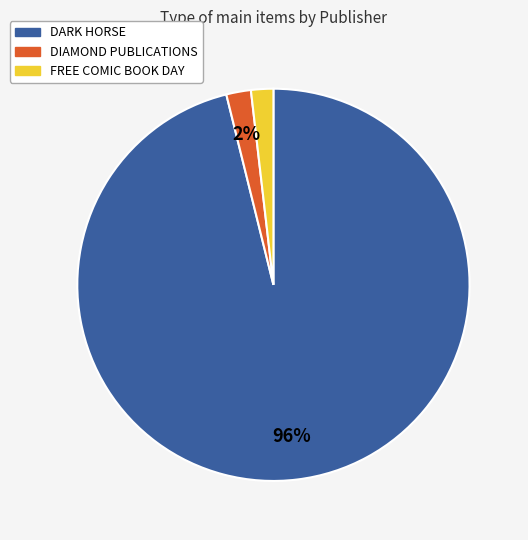

Between DARK HORSE and DIAMOND PUBLICATIONS, which is larger?

DARK HORSE